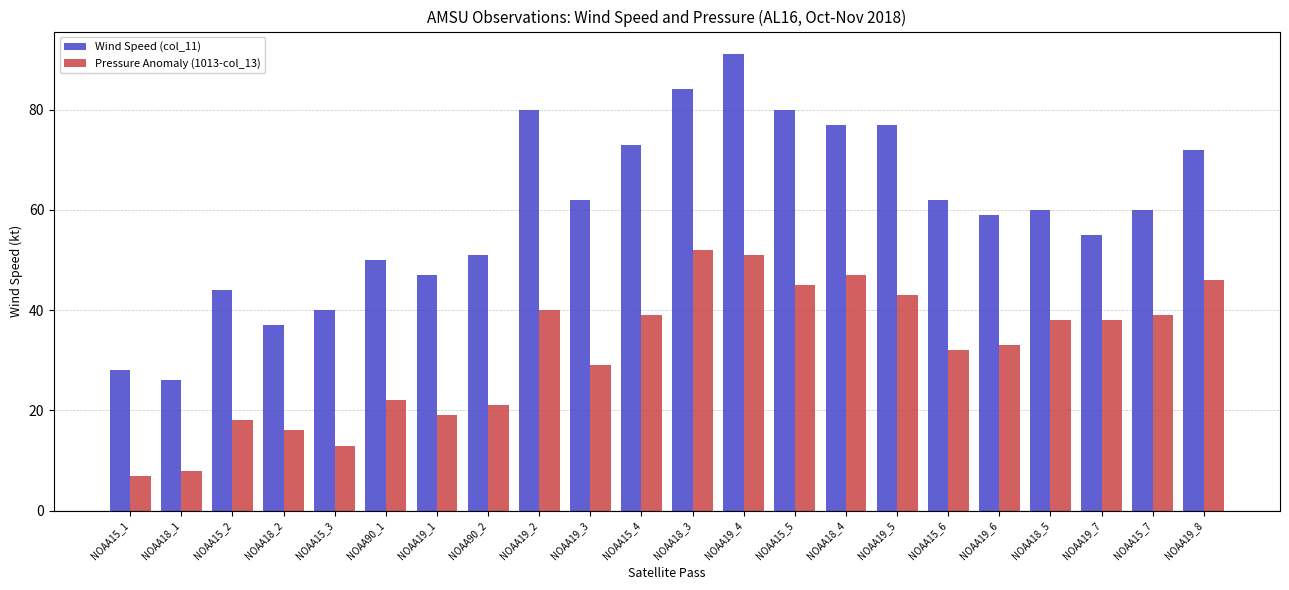

What is the difference between the second highest and minimum values in the Wind Speed (col_11) series?

58